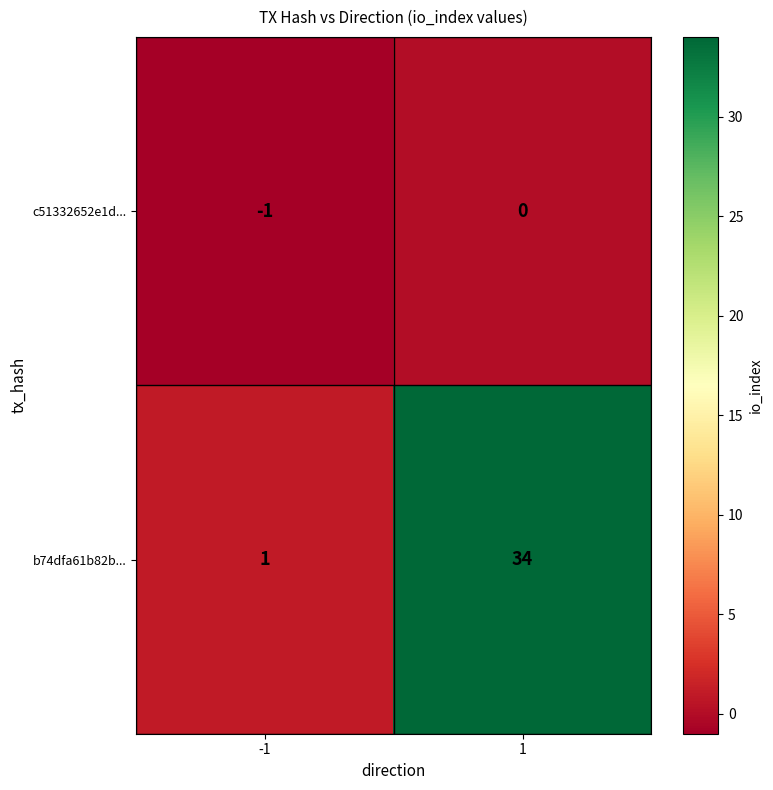

What is the greatest value displayed?

34